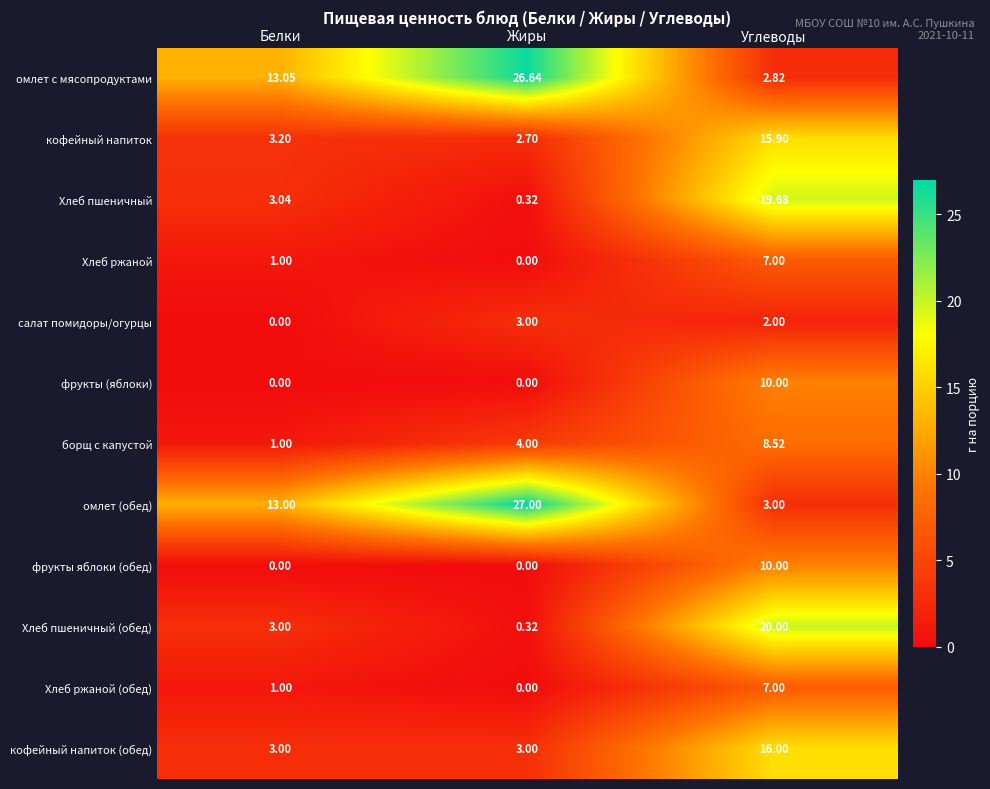

At which label does Хлеб пшеничный (обед) reach its peak?

Углеводы